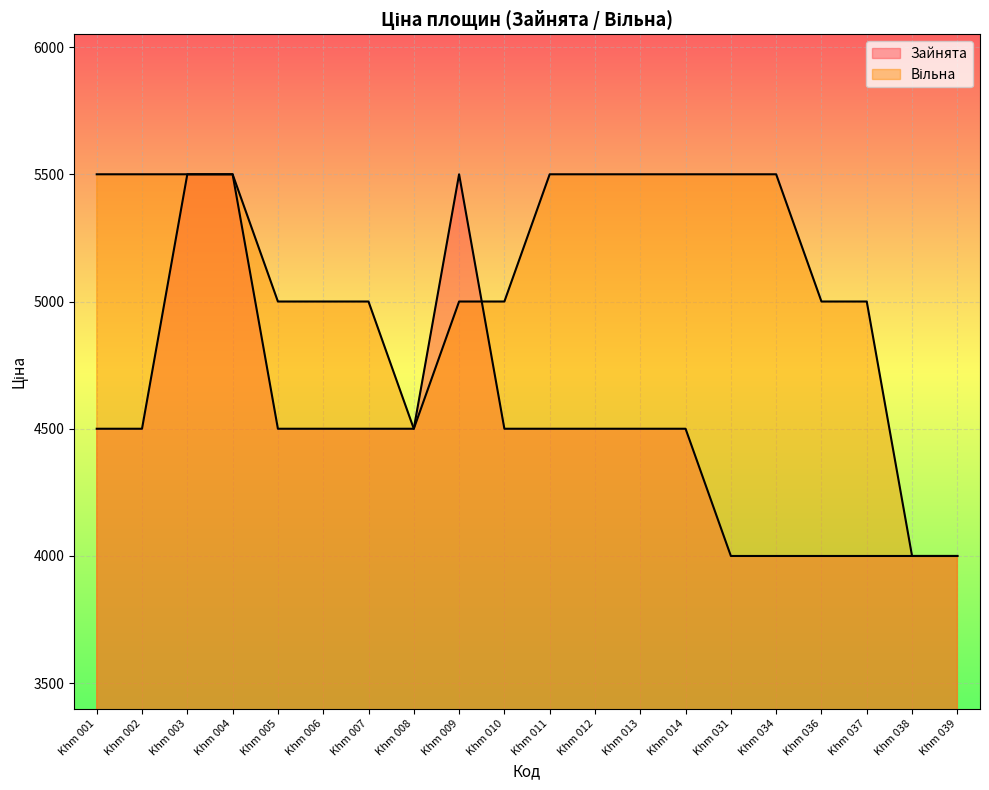

Where does the Зайнята series first go above 4500?

Khm 003